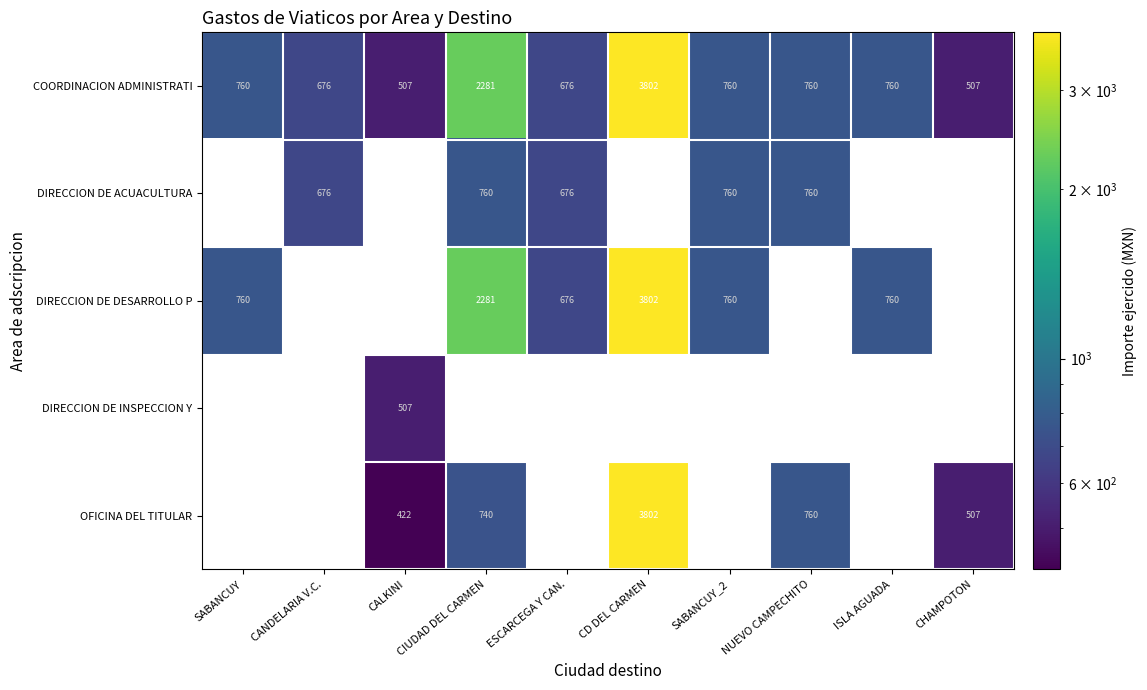

True or false: OFICINA DEL TITULAR has a value of 589 at CALKINI.

False